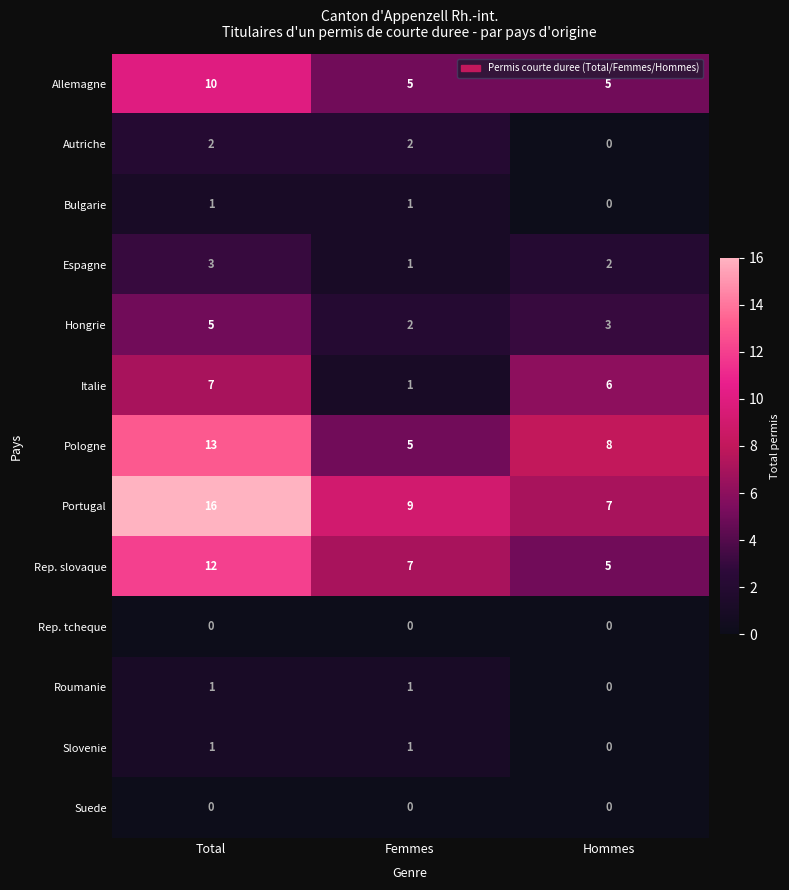

Which series has the widest spread of values?

Portugal